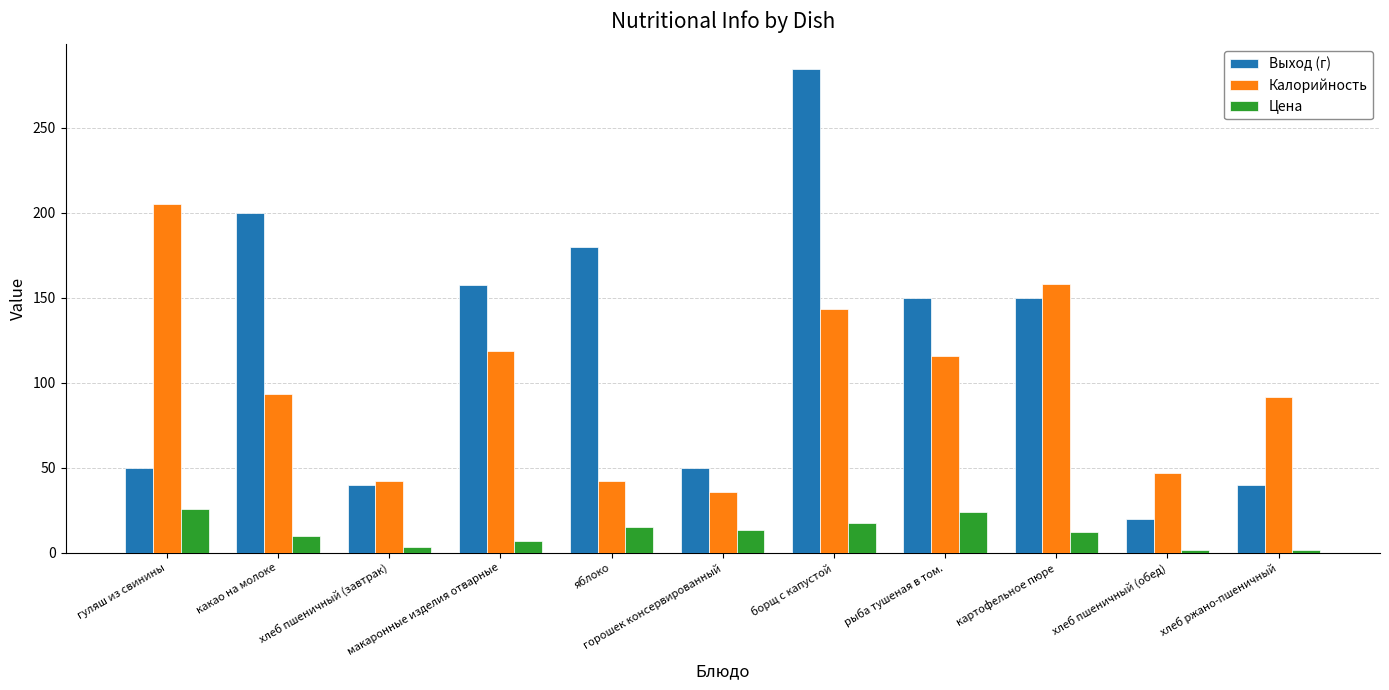

Which series has the largest total across all categories?

Выход (г)